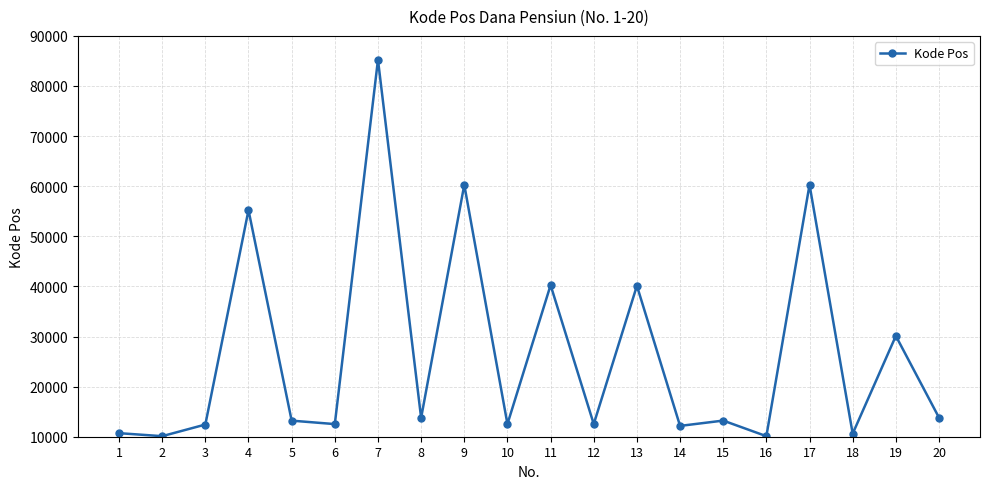

What is the difference between the maximum and minimum values?

75118